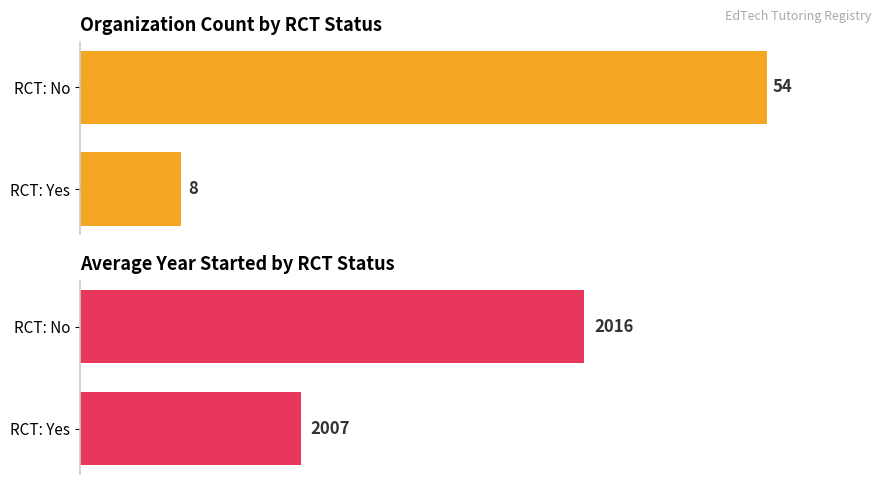

What is the difference between the maximum and minimum values in the Count of Organizations series?

46